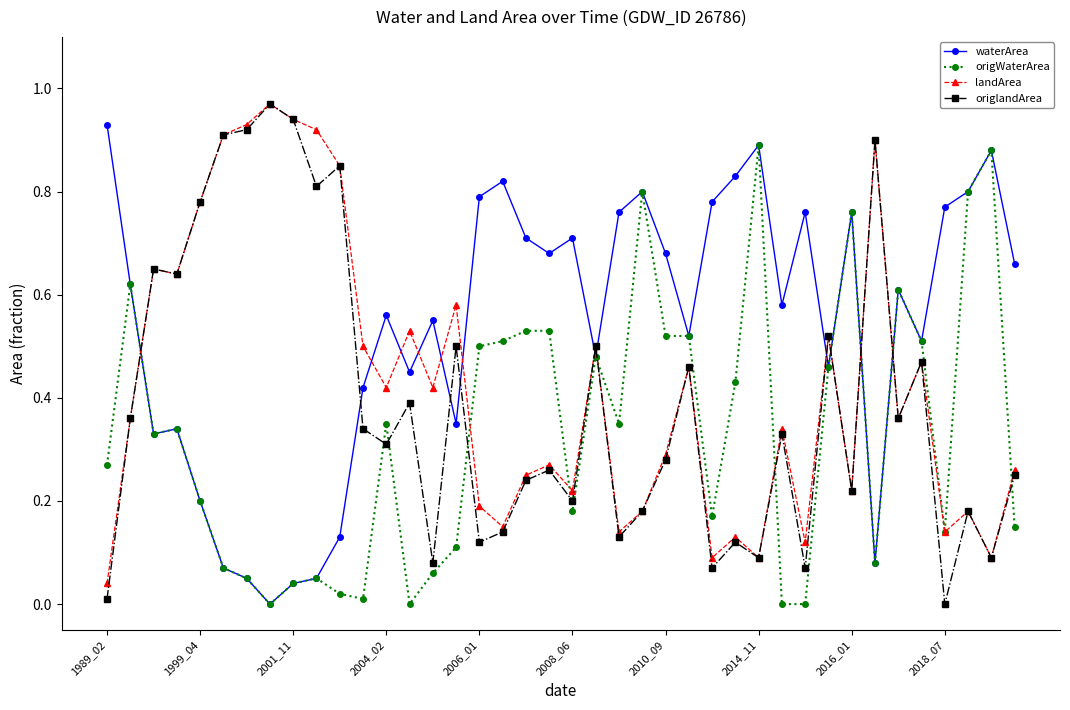

True or false: origWaterArea has more than 0 points higher than both neighbors.

True